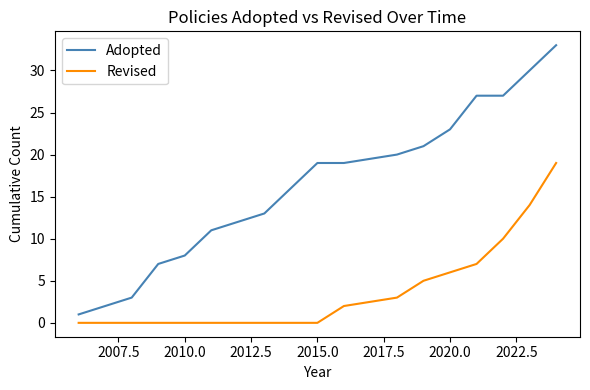

Which series has the largest range (max minus min)?

Adopted